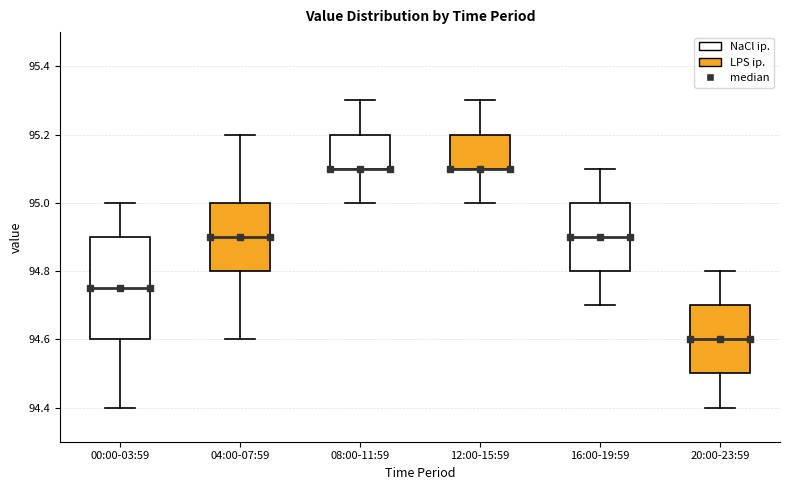

Where is the upper edge of the box for 20:00-23:59 on the y-axis? The values are not printed on the chart, so give them approximately, as read against the axis.

94.70